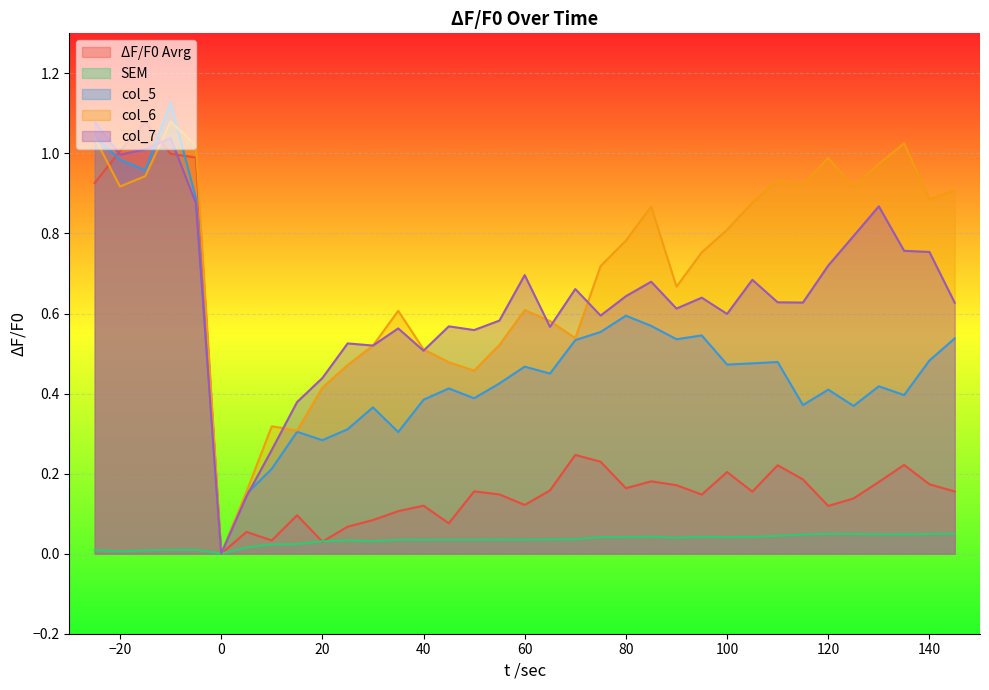

Which label corresponds to the largest value in the chart?

-10